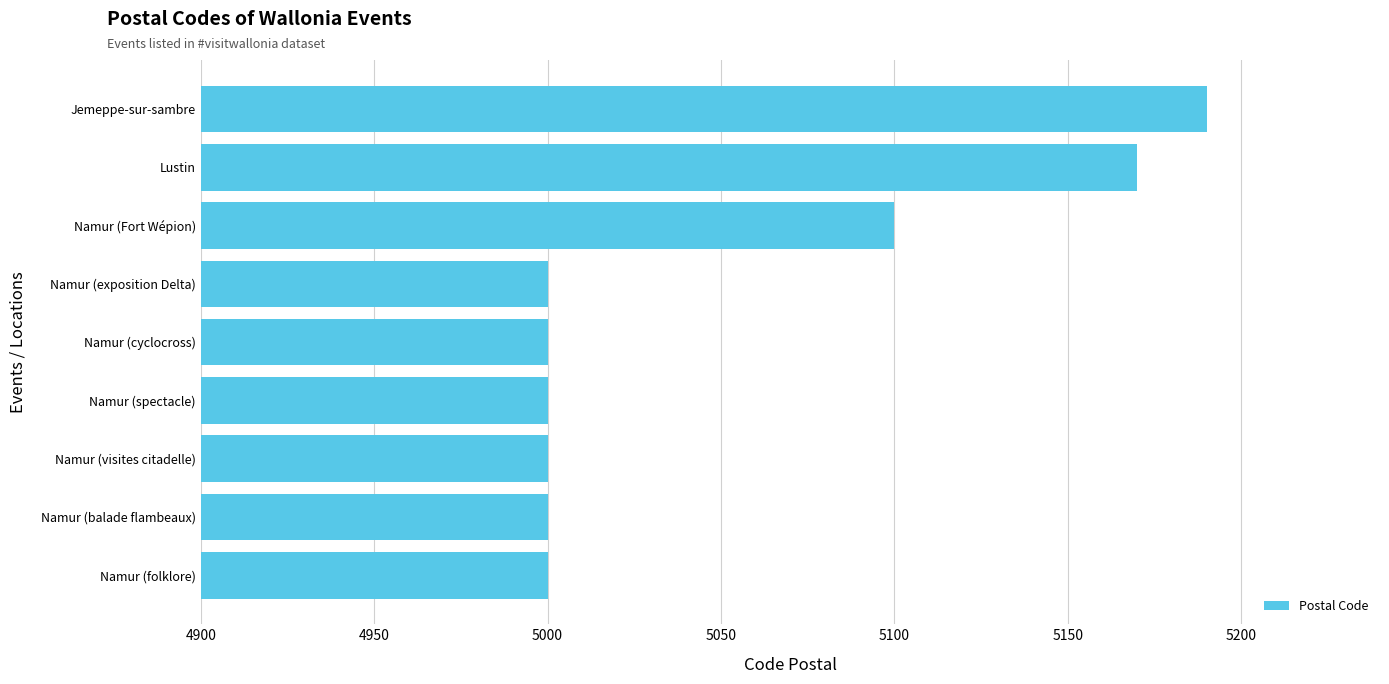

Is it true that the value at Namur (cyclocross) is 5000?

True